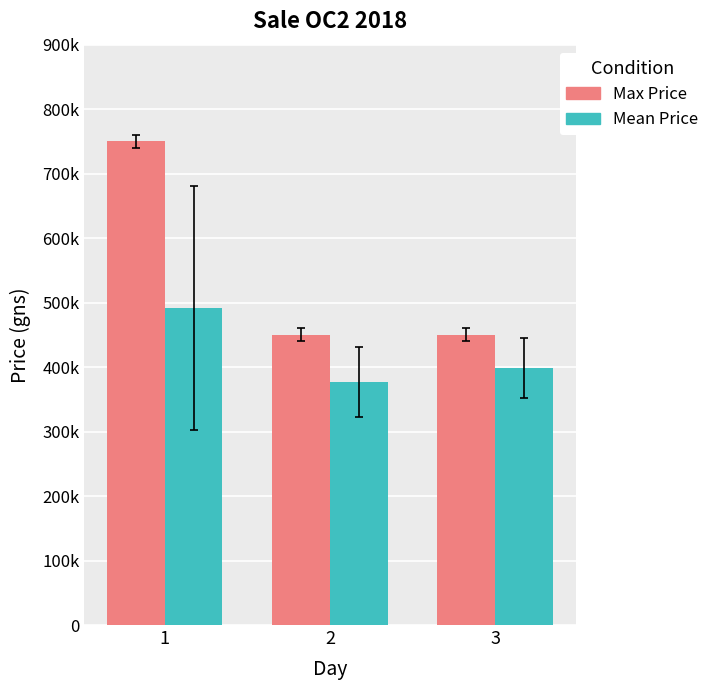

What is the value of the Max Price bar at the 2nd from the left?

450000.0